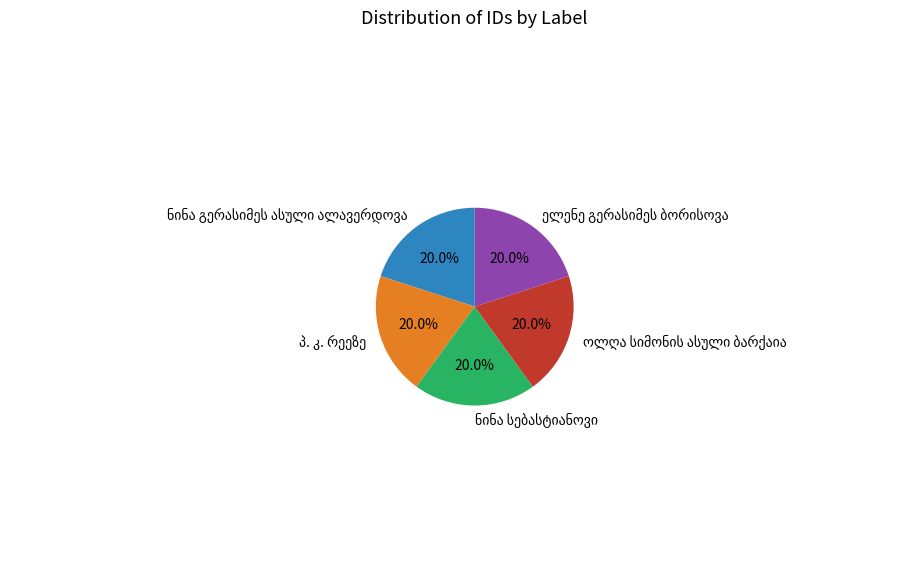

Is there any slice that represents more than half of the pie?

No